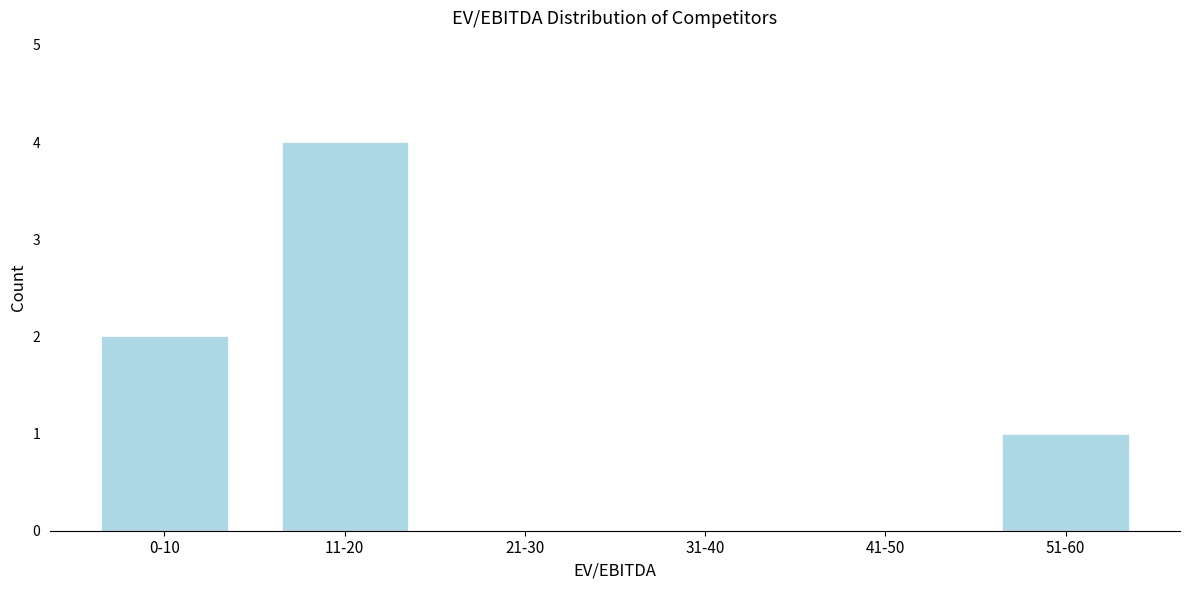

Reading left to right, list all the values displayed in this chart.

0-10=2	11-20=4	21-30=0	31-40=0	41-50=0	51-60=1